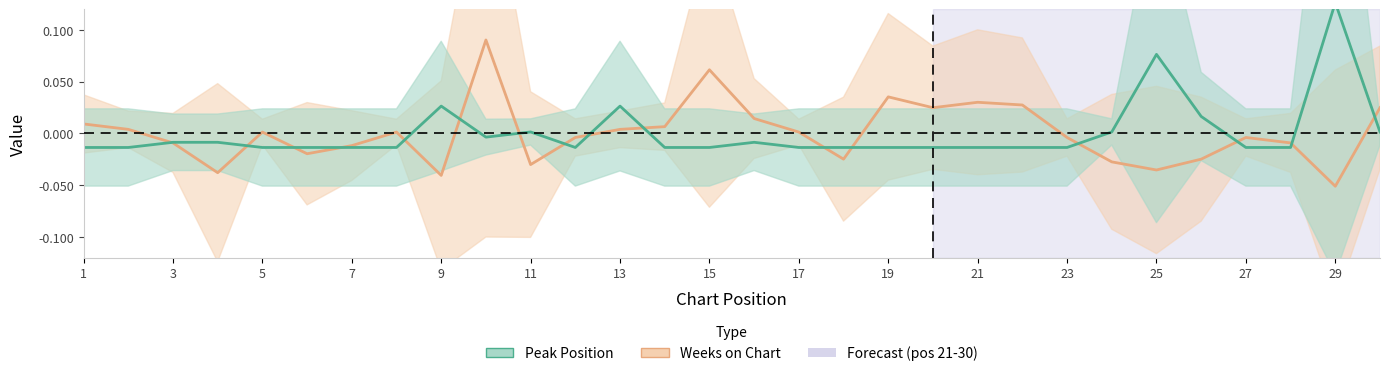

Which series changed the most between 4 and 5?

Weeks on Chart